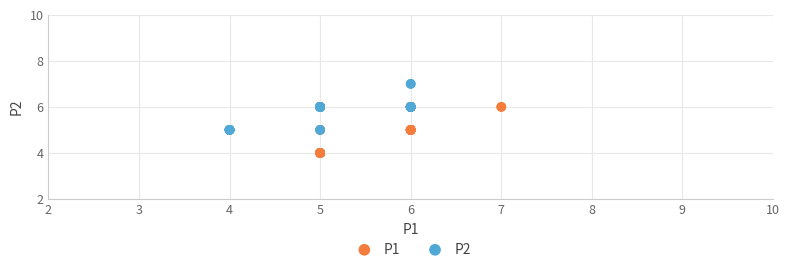

What are all the series names shown in the legend?

P1, P2